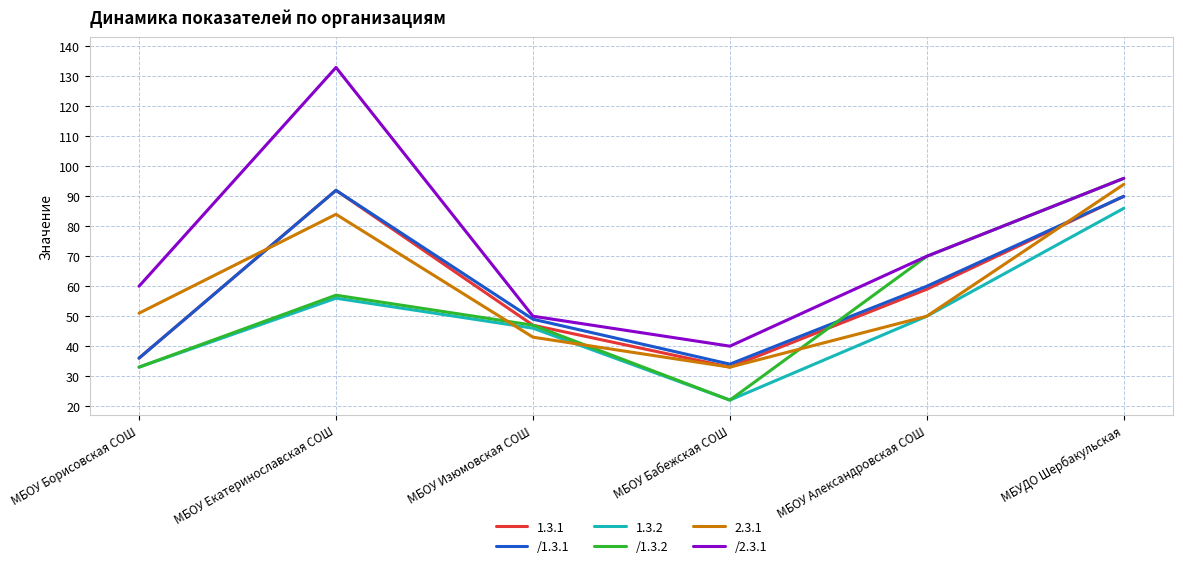

True or false: /1.3.1 has a value of 34 at МБОУ Бабежская СОШ.

True